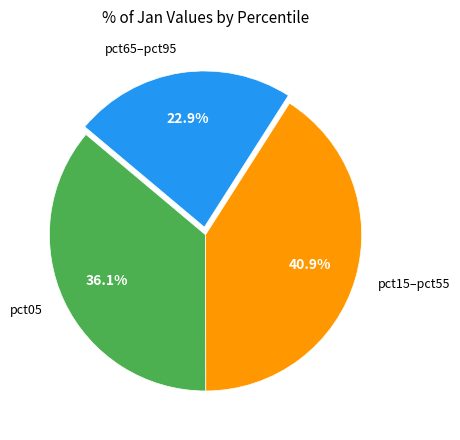

Which slice is the largest?

pct15–pct55